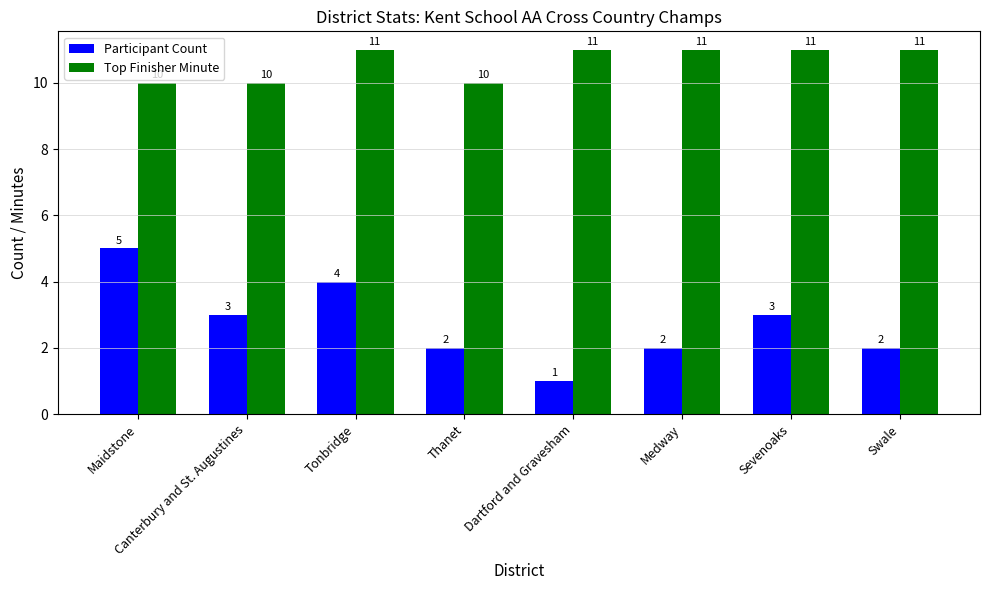

Reading right to left, list all the values displayed in this chart.

Participant Count: 2	3	2	1	2	4	3	5
Top Finisher Minute: 11	11	11	11	10	11	10	10